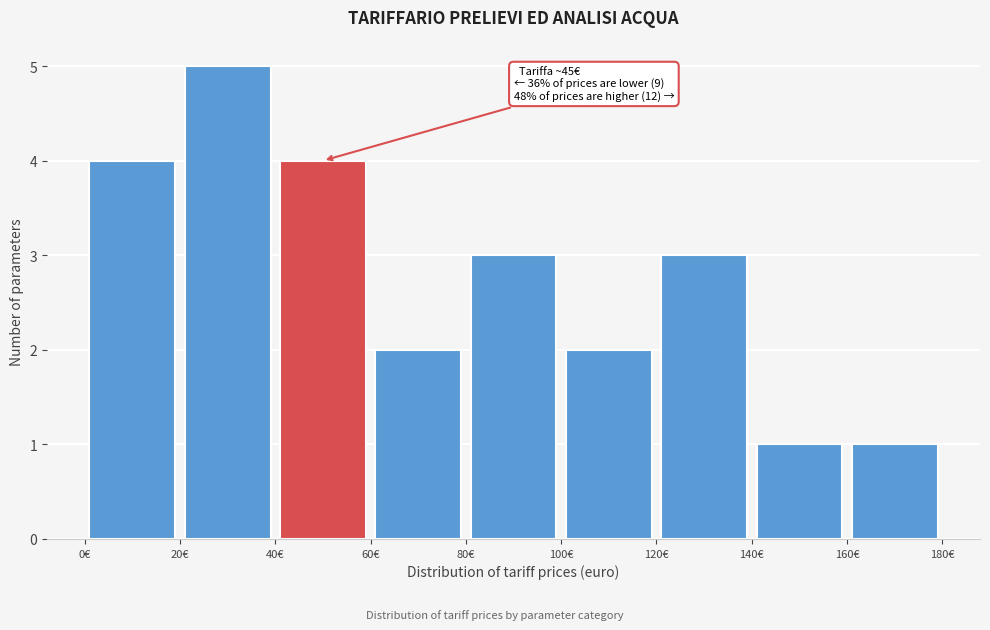

Over which range of the x-axis is the bar tallest?

20 to 40